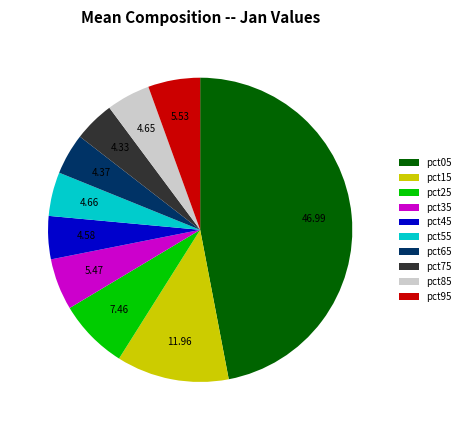

Does pct05 account for over 50% of the chart?

No